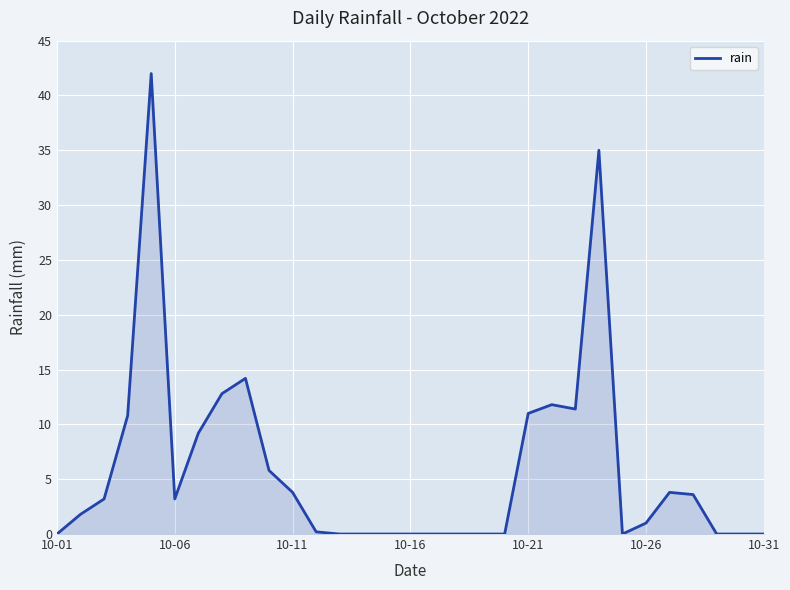

What is the maximum value shown in the chart?

42.0